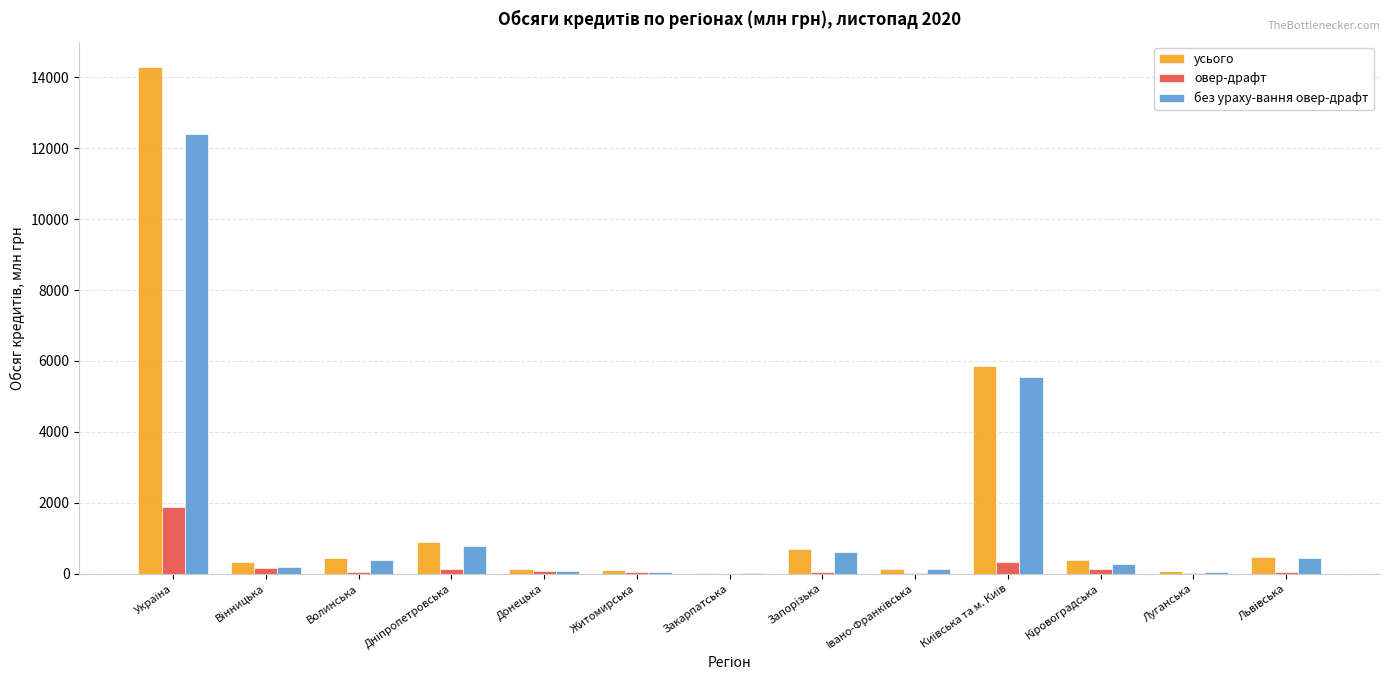

What is the sum of the усього values at Житомирська and Луганська?

169.0